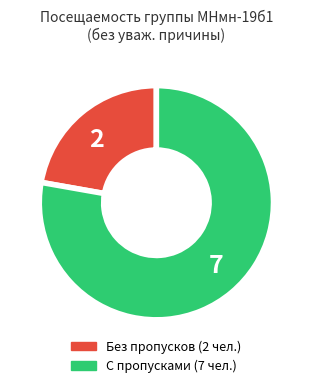

Count the number of slices in the pie.

2